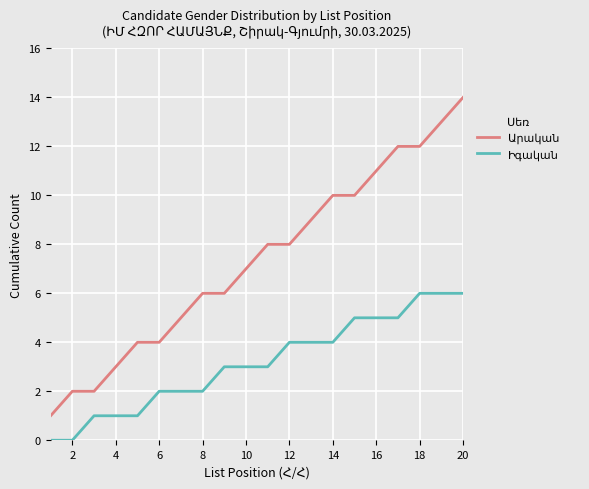

What is the greatest value displayed?

14